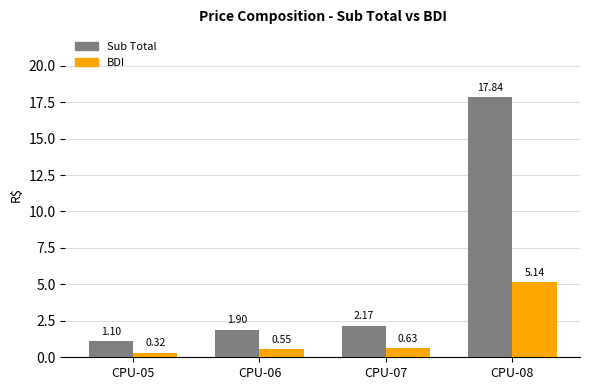

What is the difference between the maximum and minimum values in the BDI series?

4.8